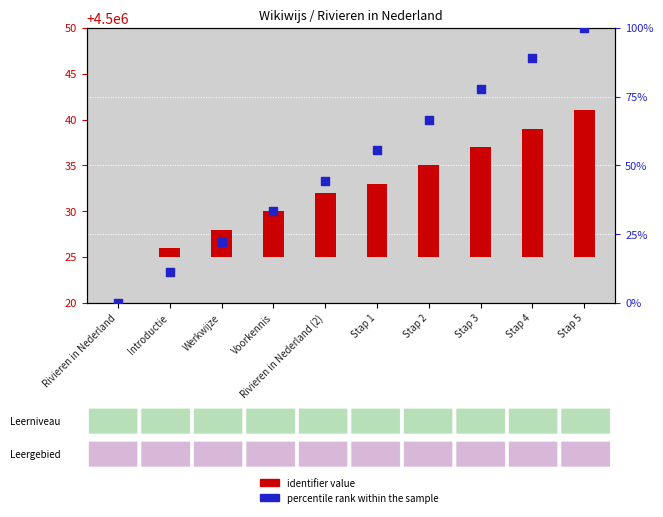

What are all the series names shown in the legend?

identifier value, percentile rank within the sample